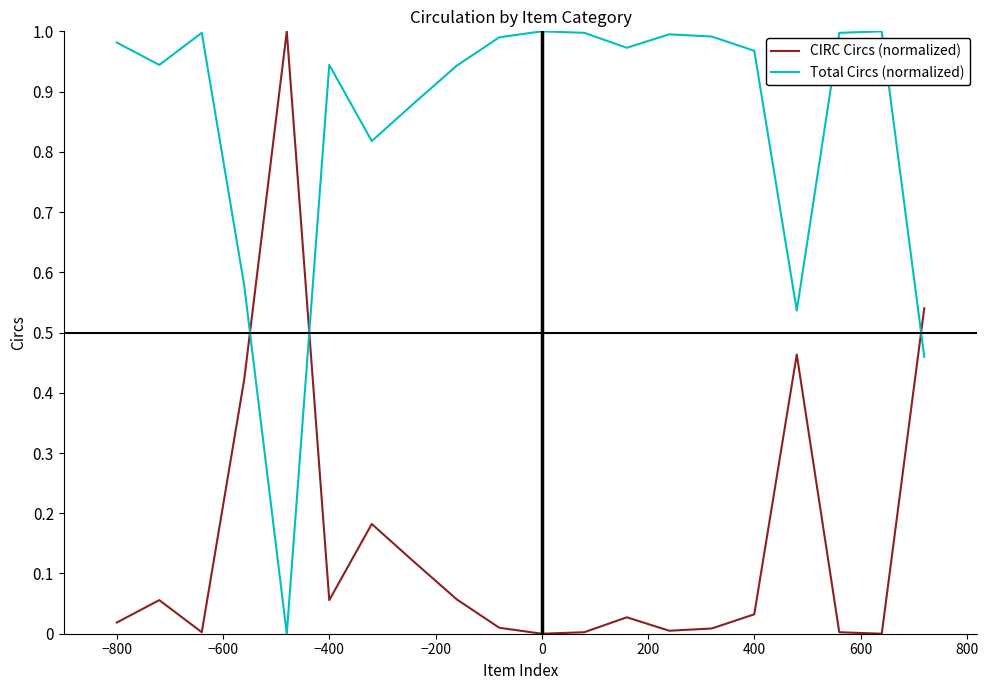

Which series has the largest total across all categories?

Total Circs (normalized)